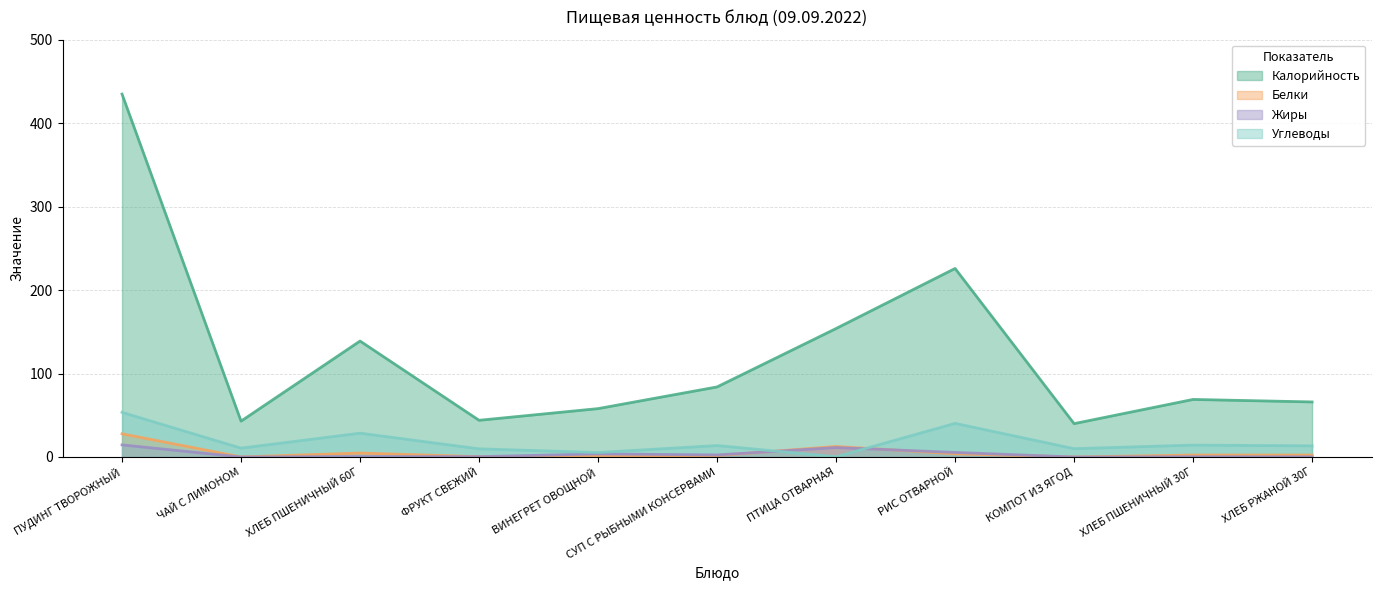

At which category is the sum across all series the highest?

ПУДИНГ ТВОРОЖНЫЙ